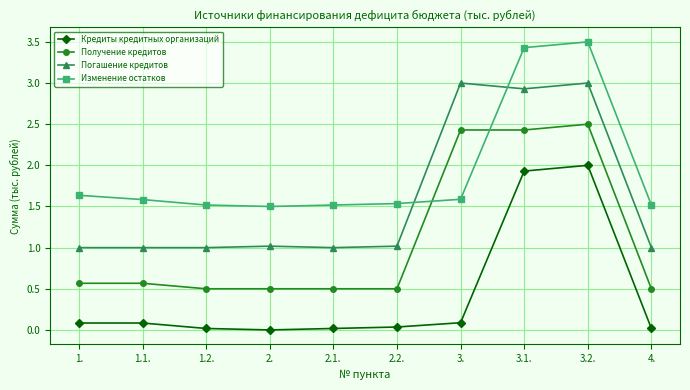

What are all the series names shown in the legend?

Кредиты кредитных организаций, Получение кредитов, Погашение кредитов, Изменение остатков